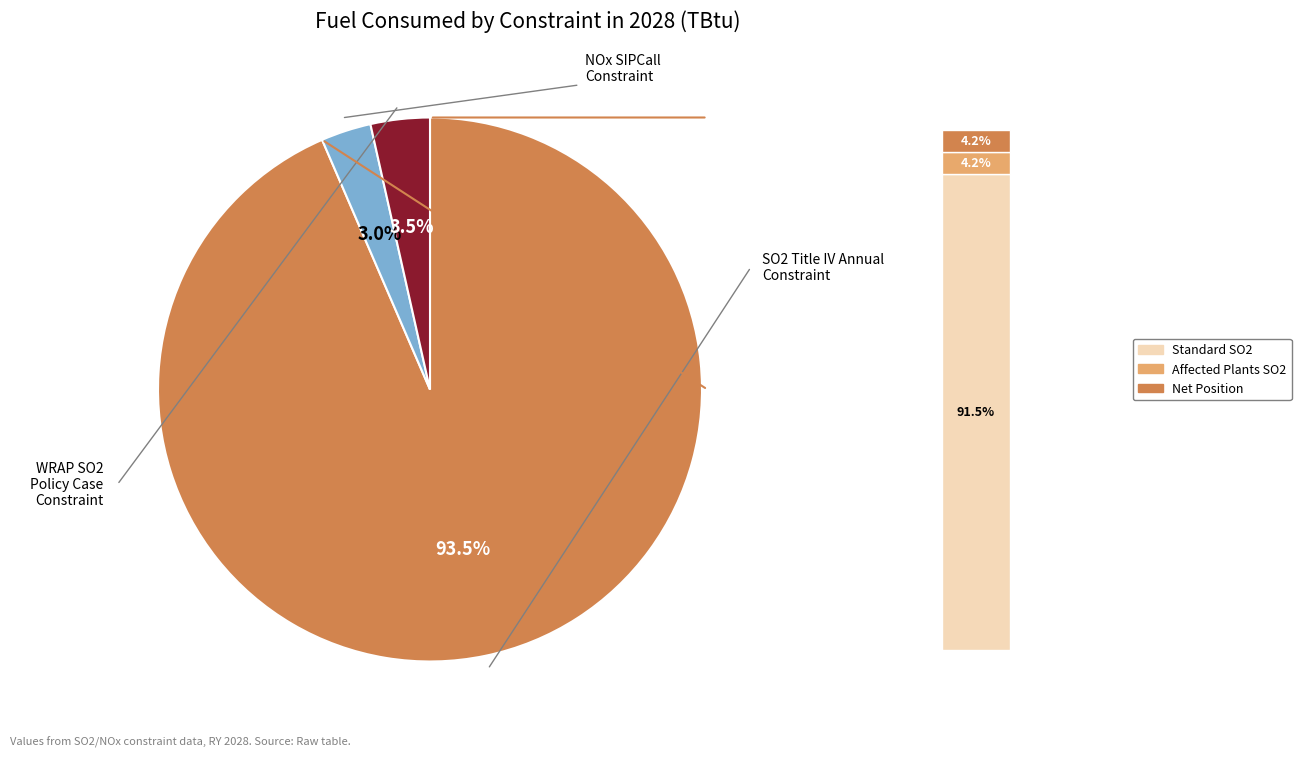

Does any single category account for the majority?

Yes